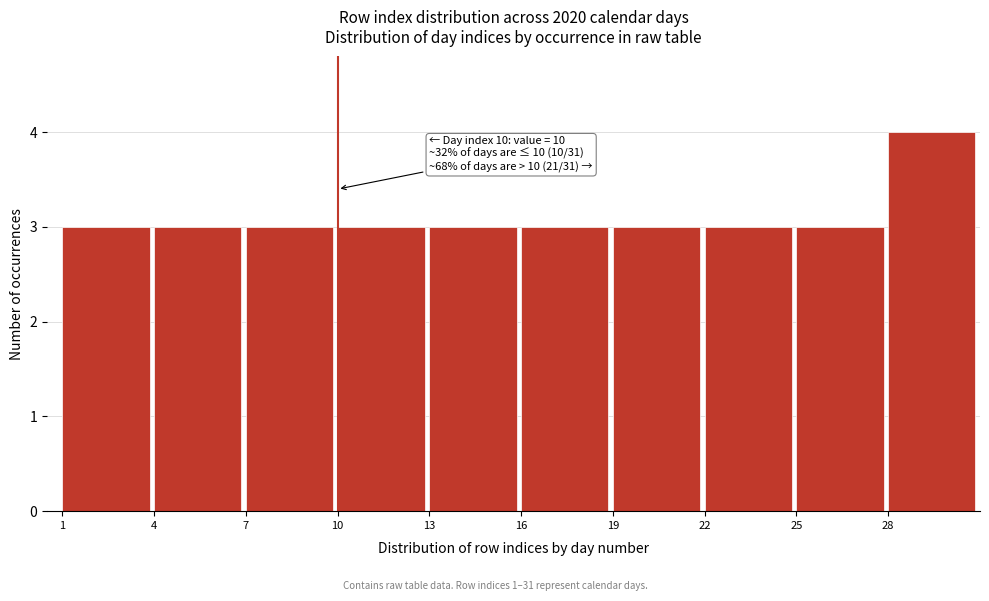

Which range on the x-axis has the tallest bar?

28 to 31